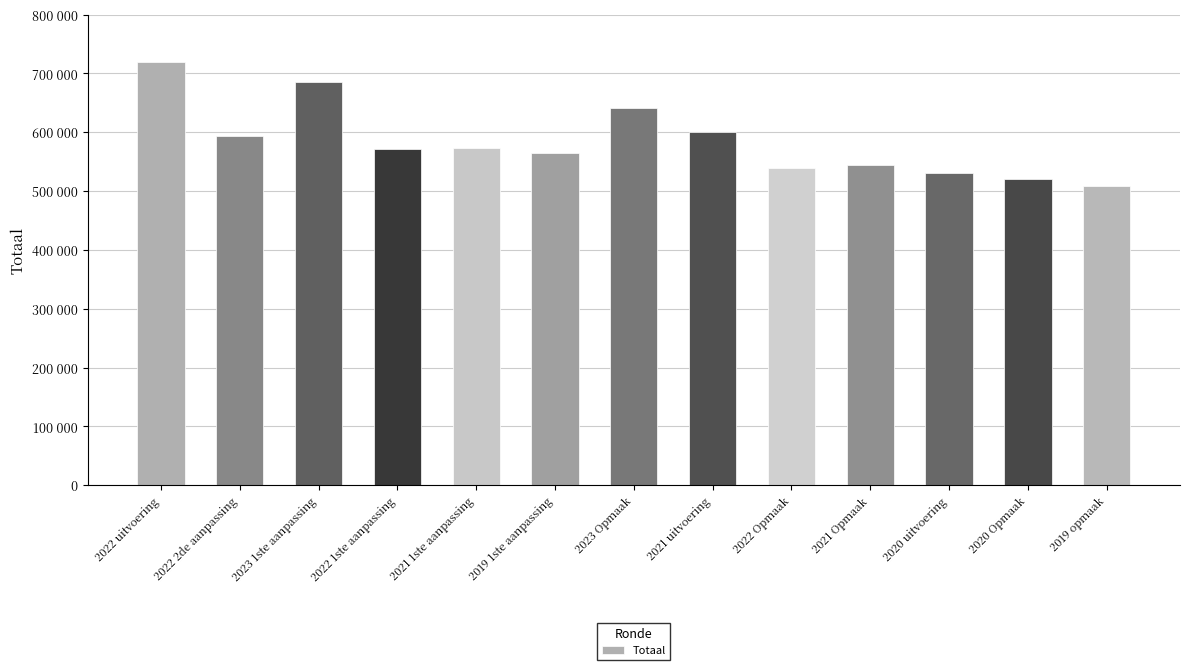

List the labels in order of value, smallest first.

2019 opmaak, 2020 Opmaak, 2020 uitvoering, 2022 Opmaak, 2021 Opmaak, 2019 1ste aanpassing, 2022 1ste aanpassing, 2021 1ste aanpassing, 2022 2de aanpassing, 2021 uitvoering, 2023 Opmaak, 2023 1ste aanpassing, 2022 uitvoering